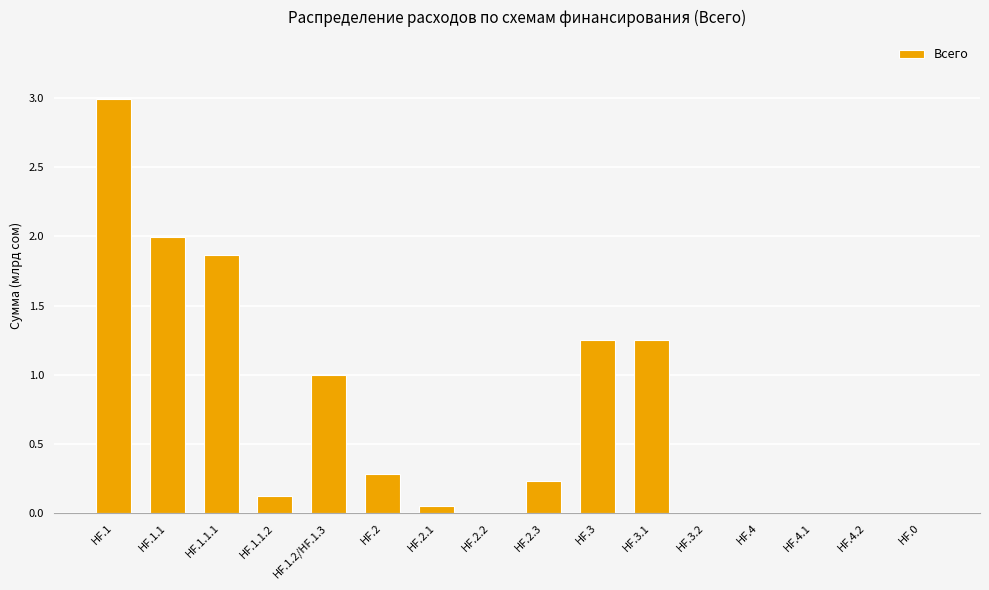

What is the average value?

0.7